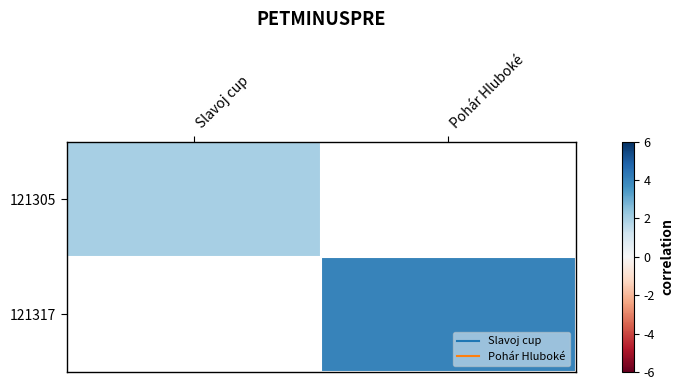

Which label corresponds to the largest value in the chart?

Pohár Hluboké